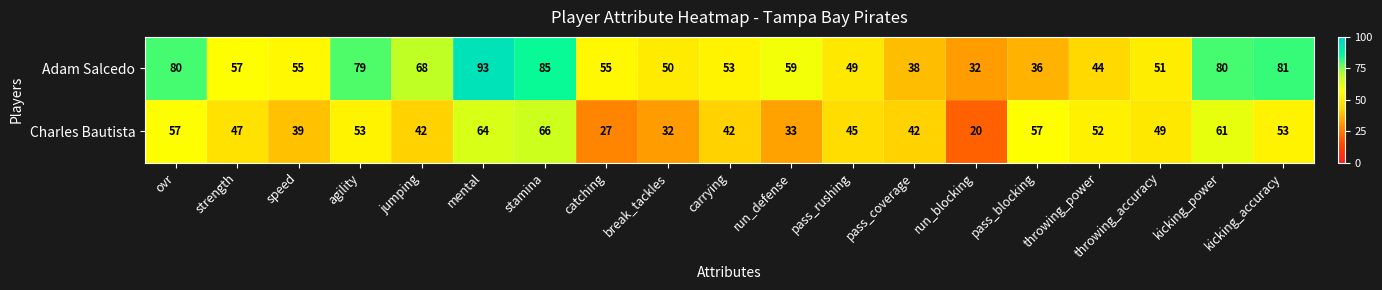

Is it true that Charles Bautista equals 104 at stamina?

False